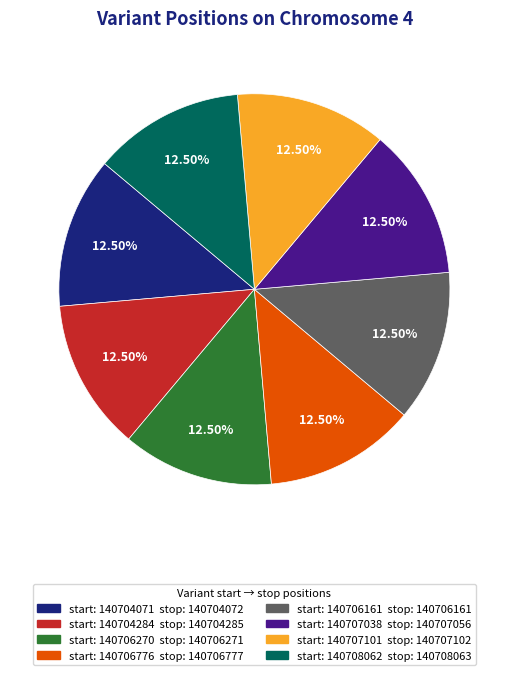

Is there any slice that represents more than half of the pie?

No